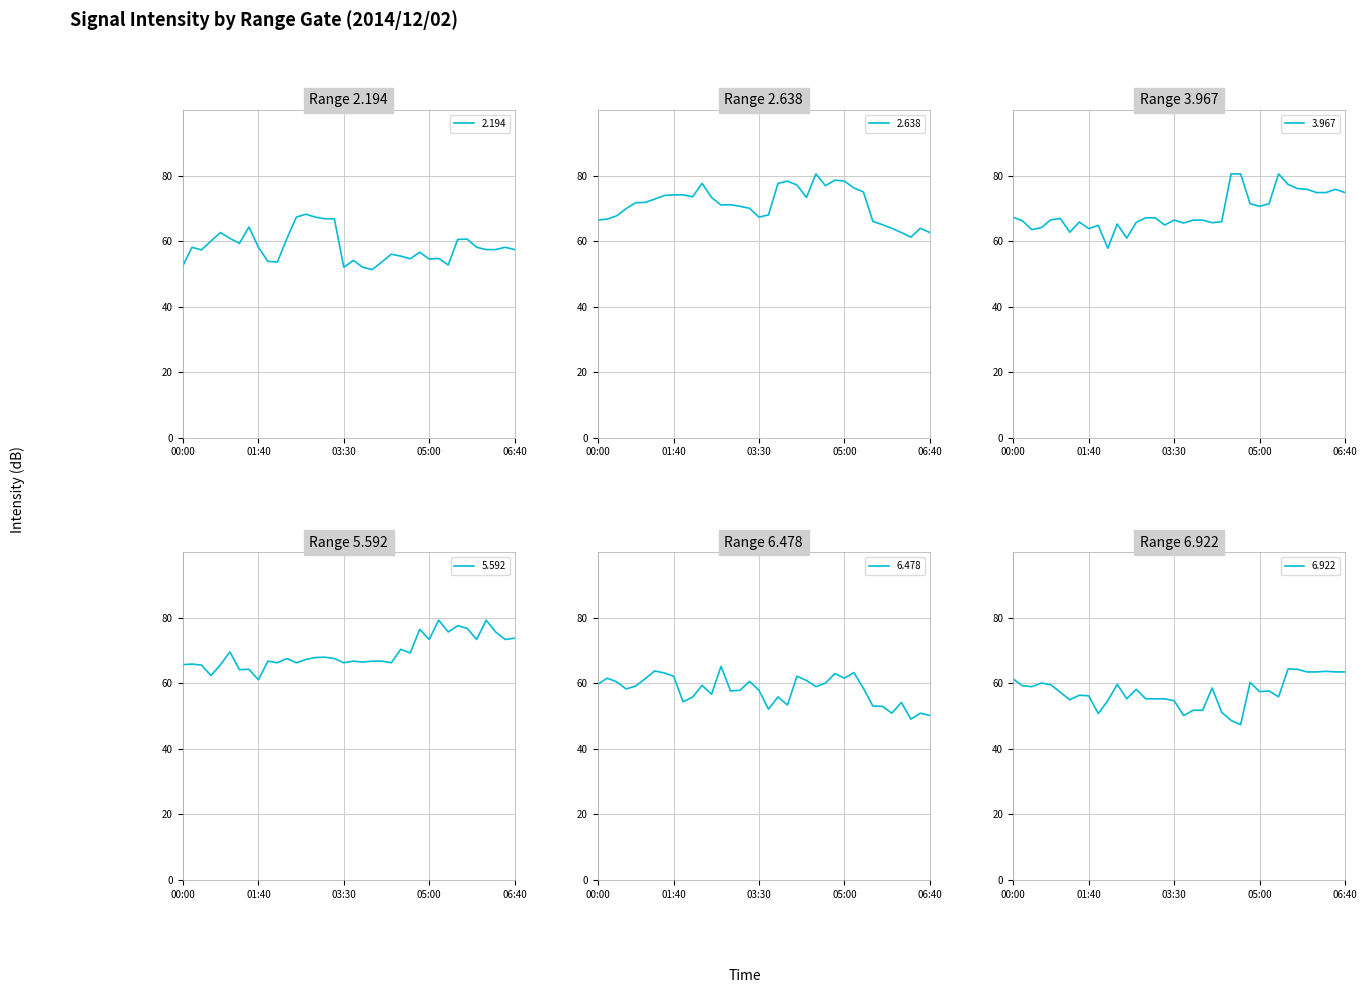

Rank the categories by 3.967 value from highest to lowest.

04:30, 04:40, 05:20, 05:30, 05:40, 06:00, 06:30, 06:10, 06:20, 06:40, 04:50, 05:10, 05:00, 00:00, 02:40, 02:50, 00:50, 00:40, 03:30, 03:50, 04:00, 00:10, 04:20, 01:30, 02:30, 04:10, 03:40, 02:10, 03:20, 01:50, 00:30, 01:40, 00:20, 01:00, 02:20, 02:00